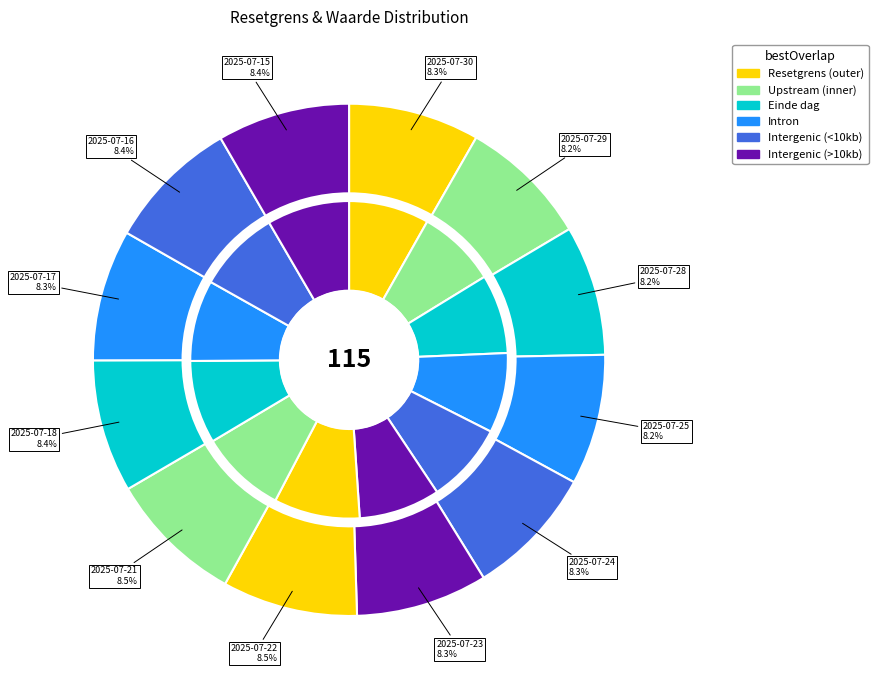

To the nearest percent, what is the combined percentage of 2025-07-18 and 2025-07-16?

17%